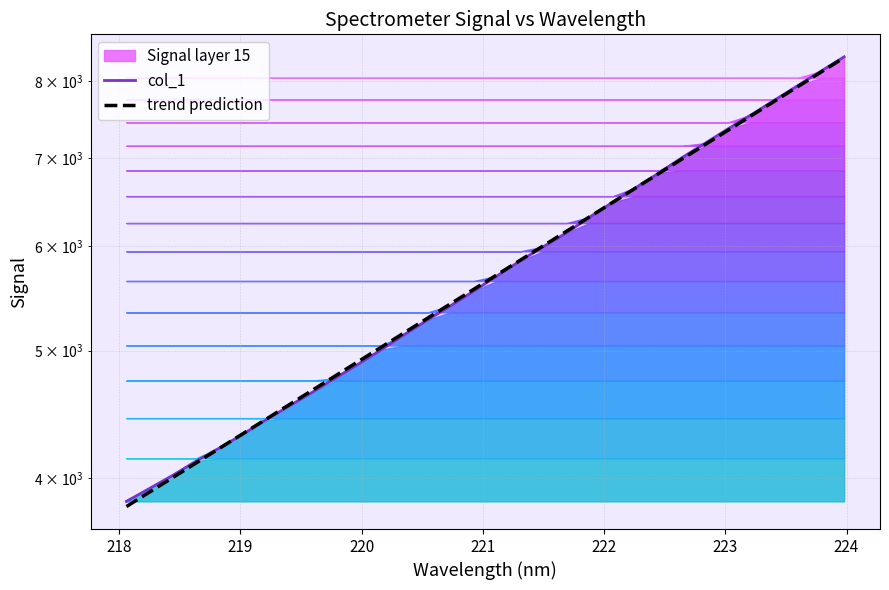

What is the smallest value displayed?

3808.8